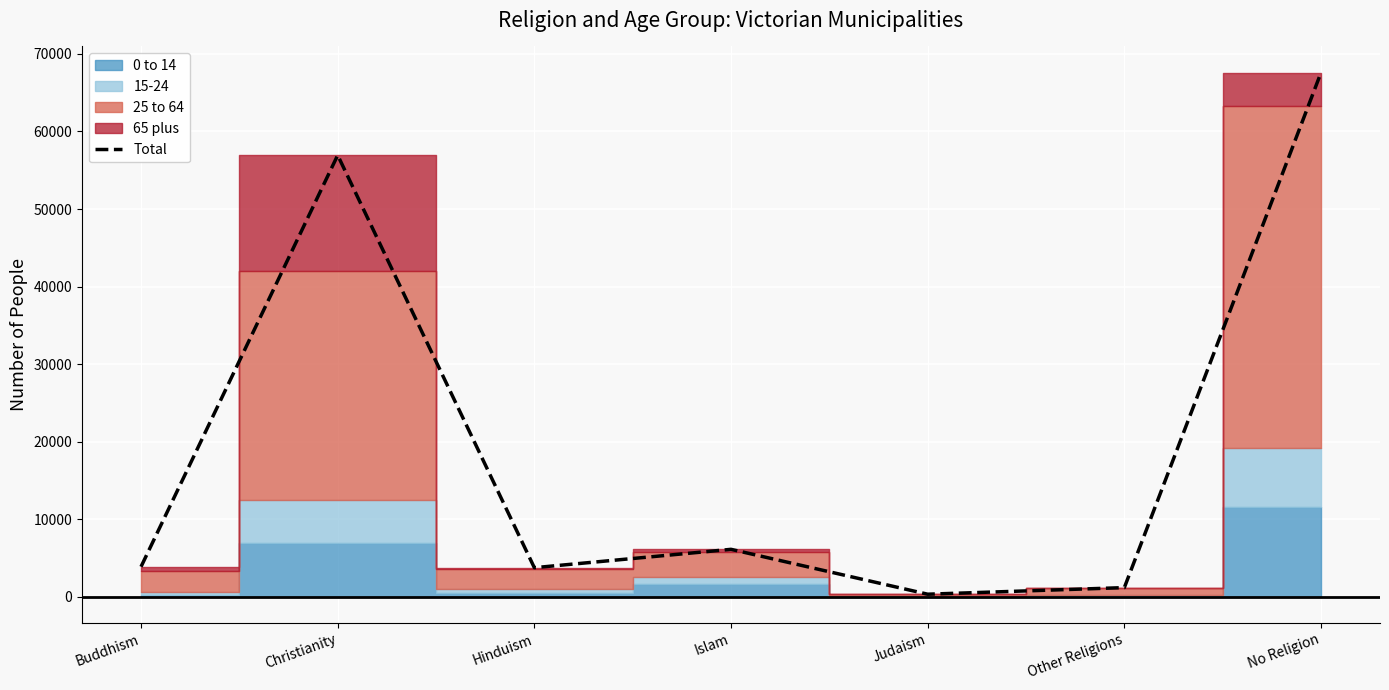

What is the sum of all values?

139872